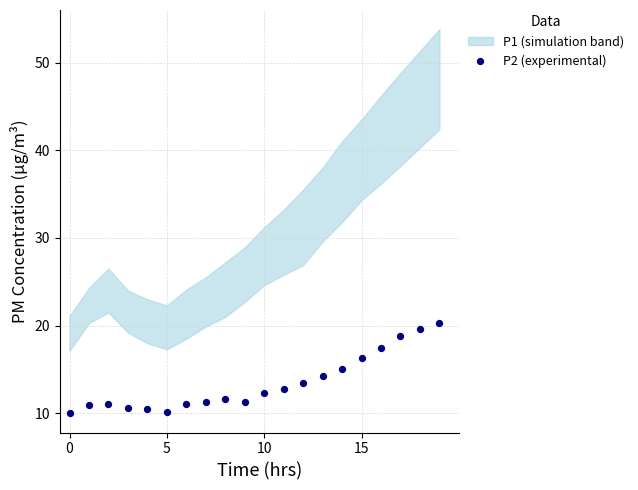

What is the range of Y values (max minus min)?

10.3